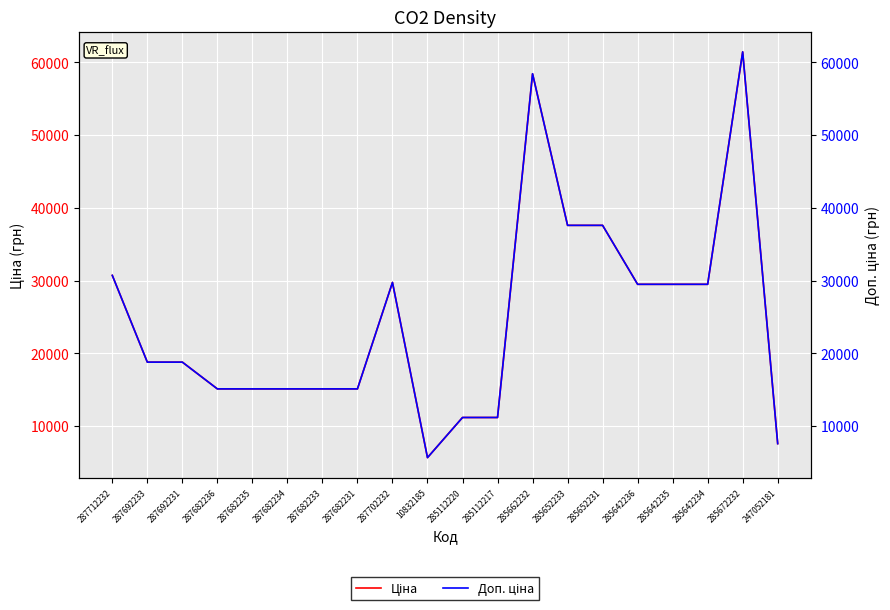

What is the approximate value of Доп. ціна at 287682235?

15120.0